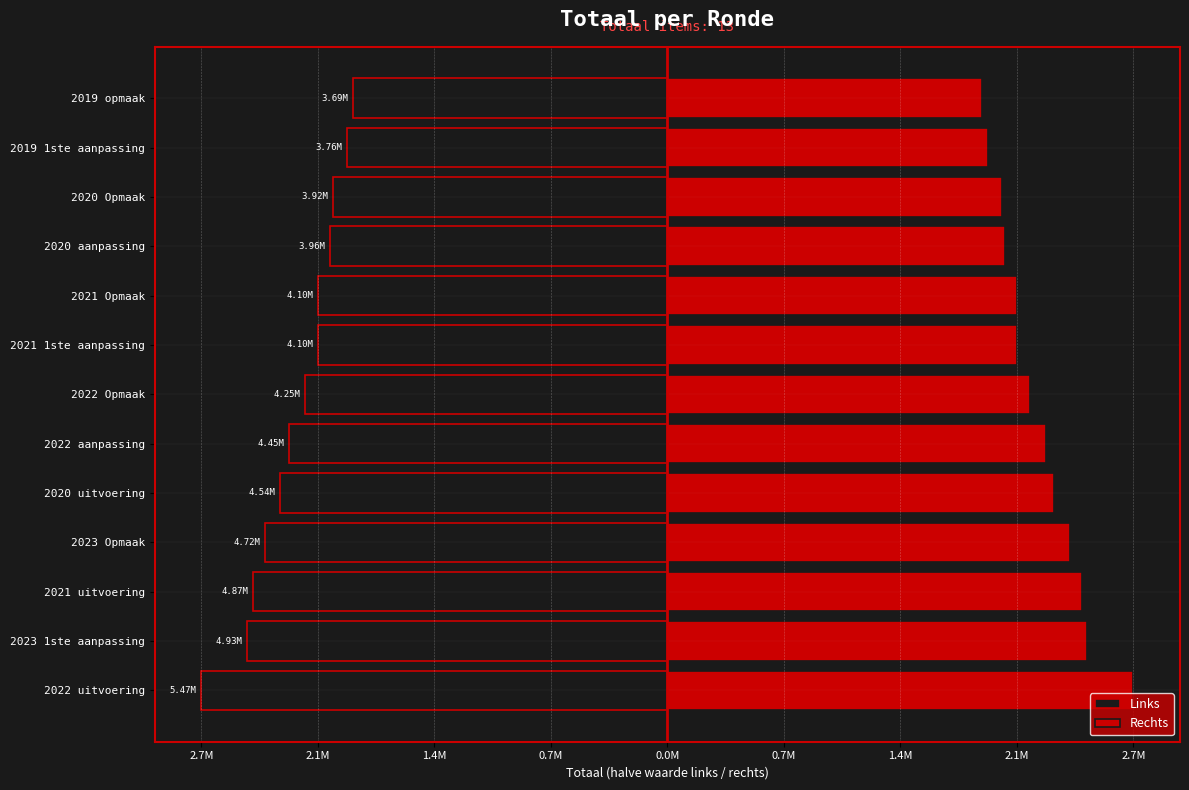

Does the chart contain stacked bars?

No